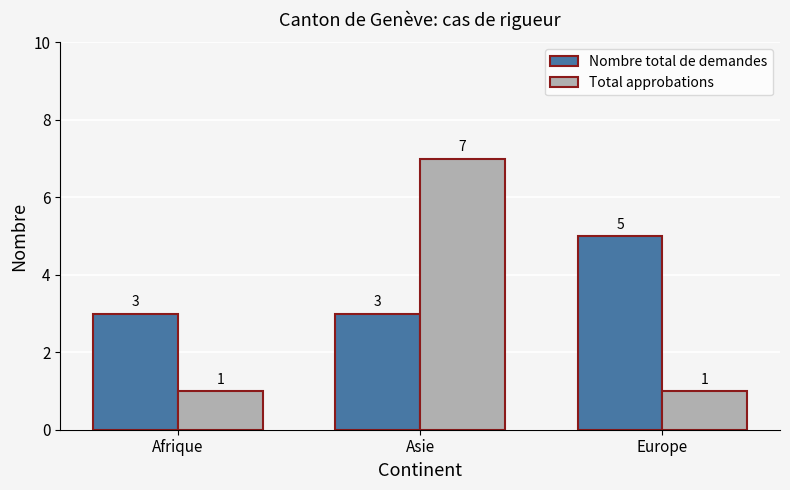

What is the difference between the Total approbations values at Europe and Asie?

6